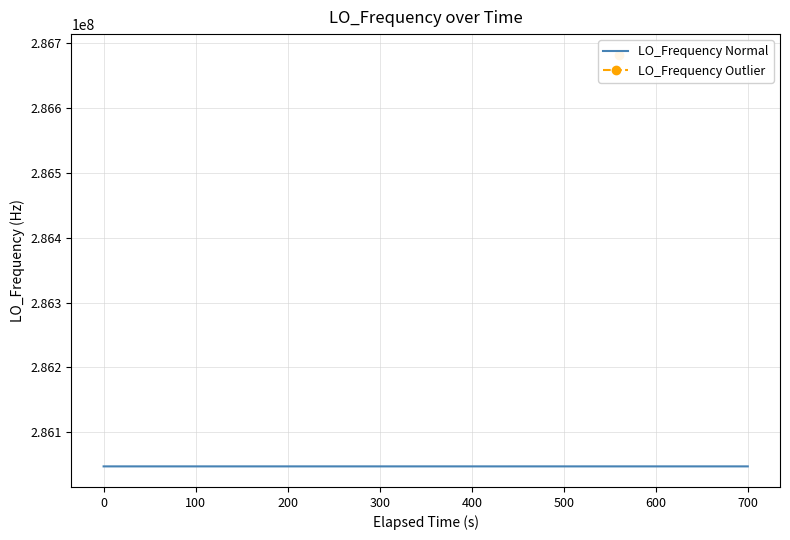

True or false: the data shows 183008983.3 at 3.

False